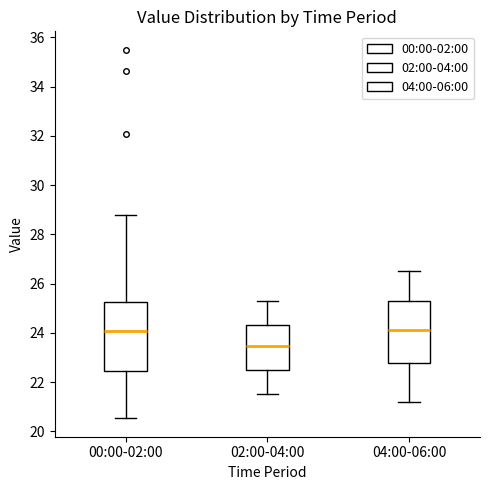

Which box is the tallest, from its lower edge to its upper edge?

00:00-02:00